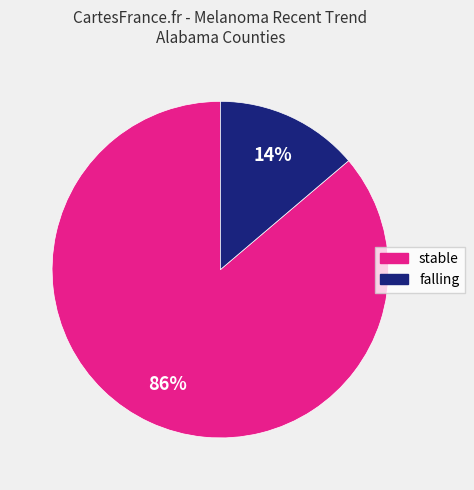

True or false: falling accounts for 14% of the total.

True